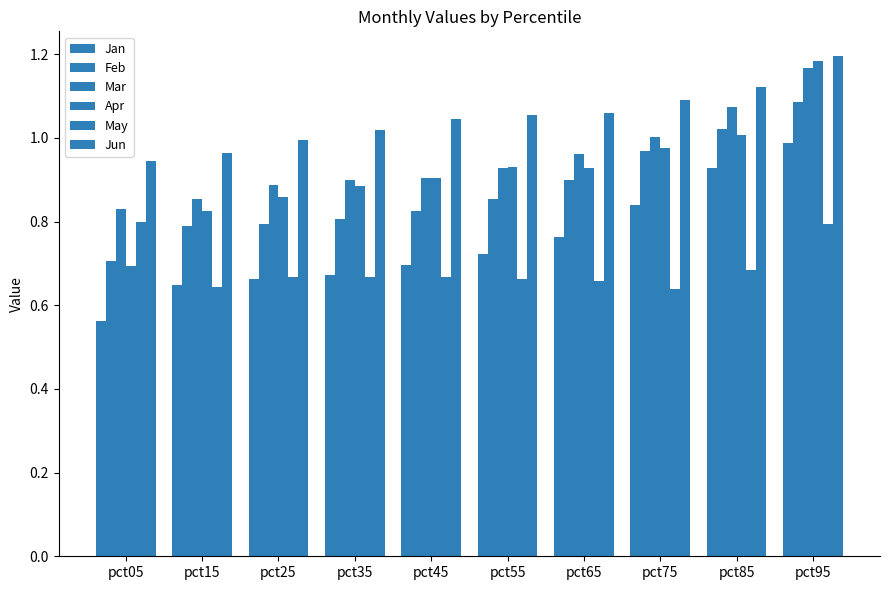

How many series are shown in this chart?

6